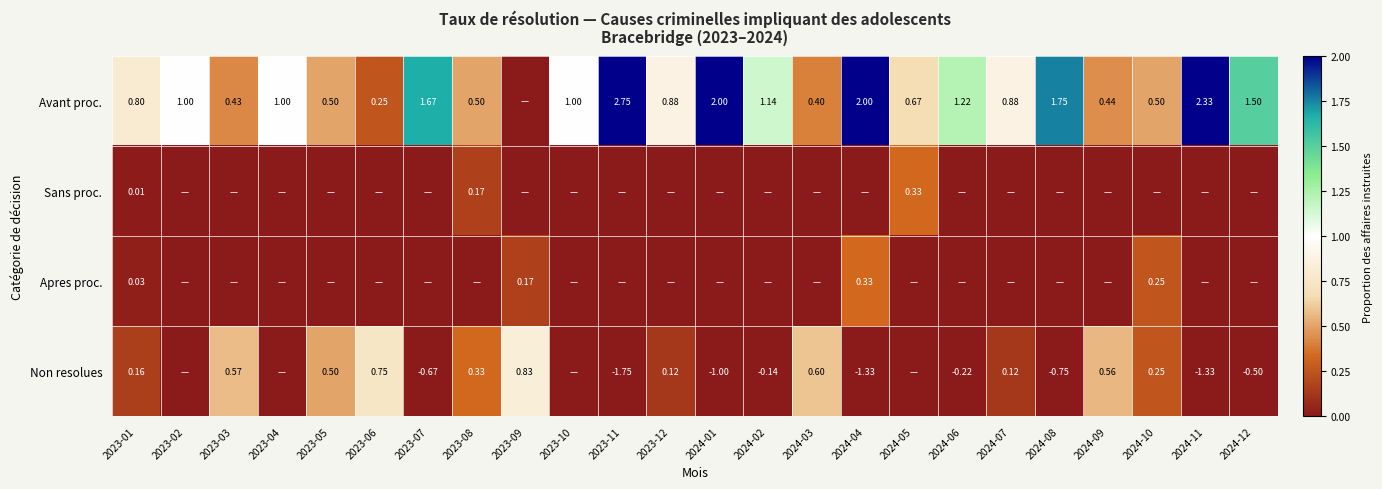

Rank the series by their maximum value, from lowest to highest.

Sans proc., Apres proc., Non resolues, Avant proc.